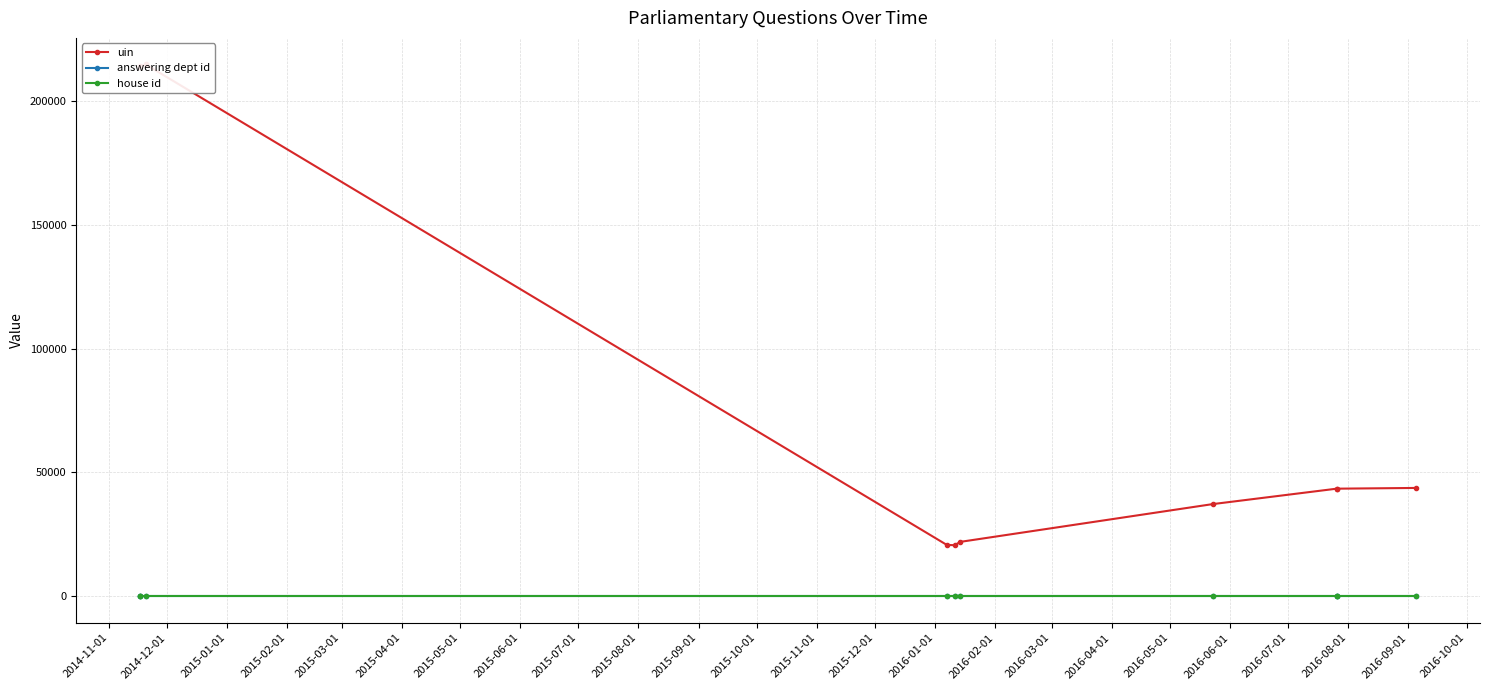

Does the chart display data point markers on the line(s)?

Yes